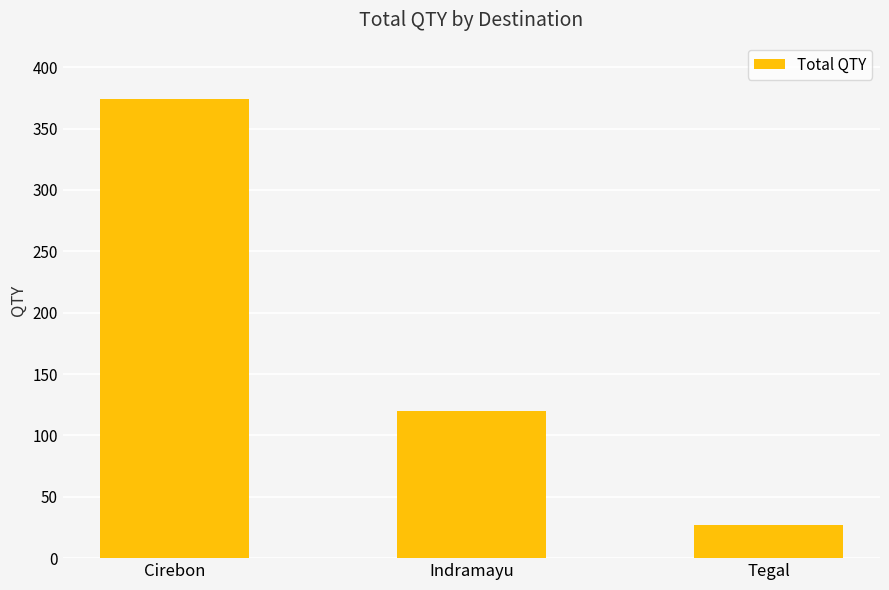

What is the approximate value at Tegal, to the nearest 10?

30